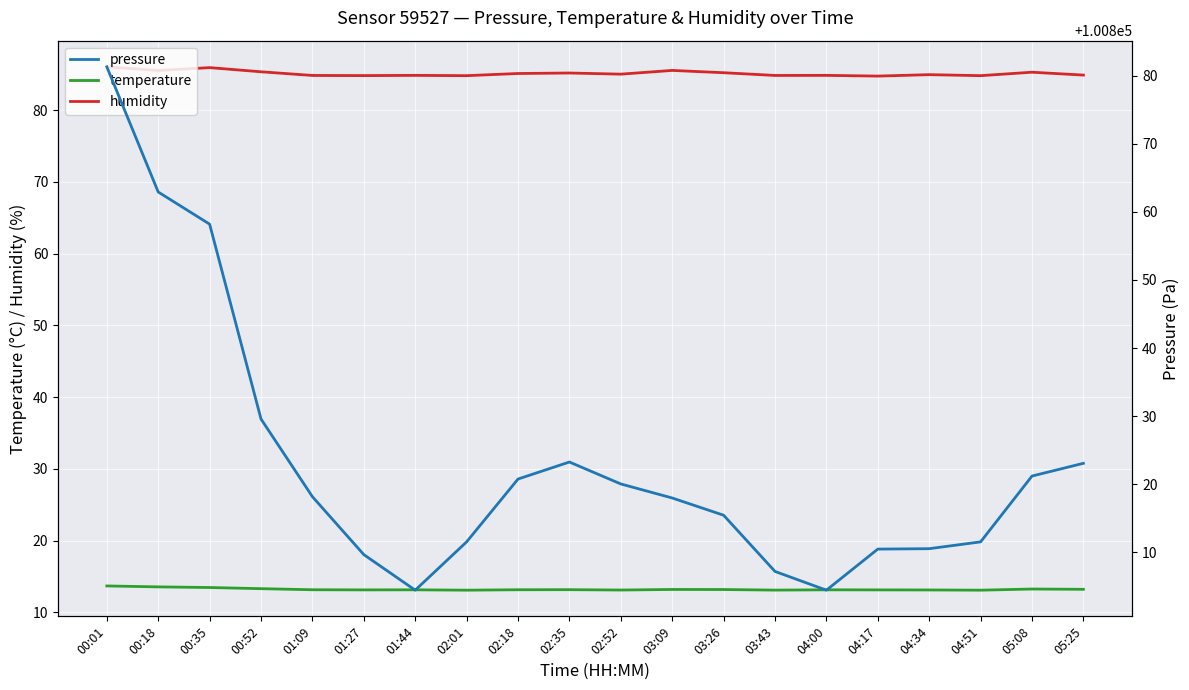

At which label does humidity reach its peak?

00:01